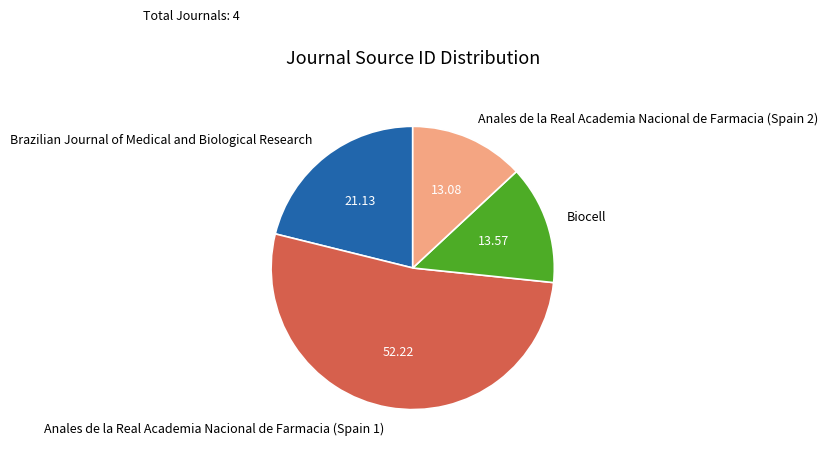

Approximately how many times larger is the value at Anales de la Real Academia Nacional de Farmacia (Spain 1) compared to Anales de la Real Academia Nacional de Farmacia (Spain 2)?

4.0